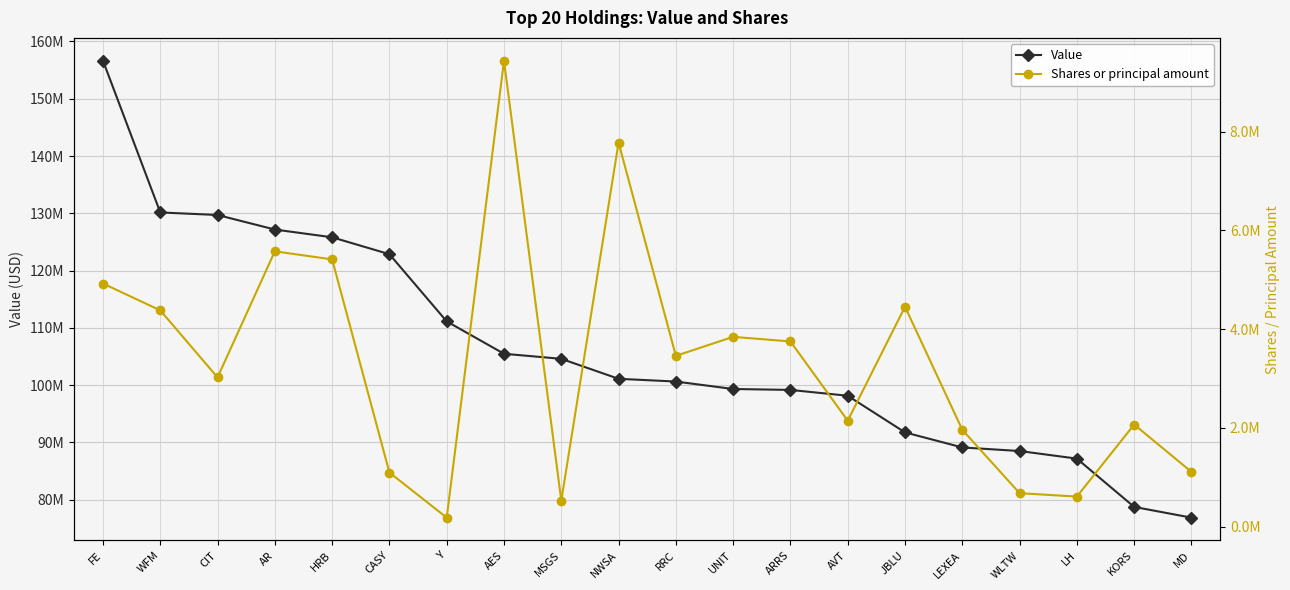

Which label corresponds to the smallest value in the chart?

Y